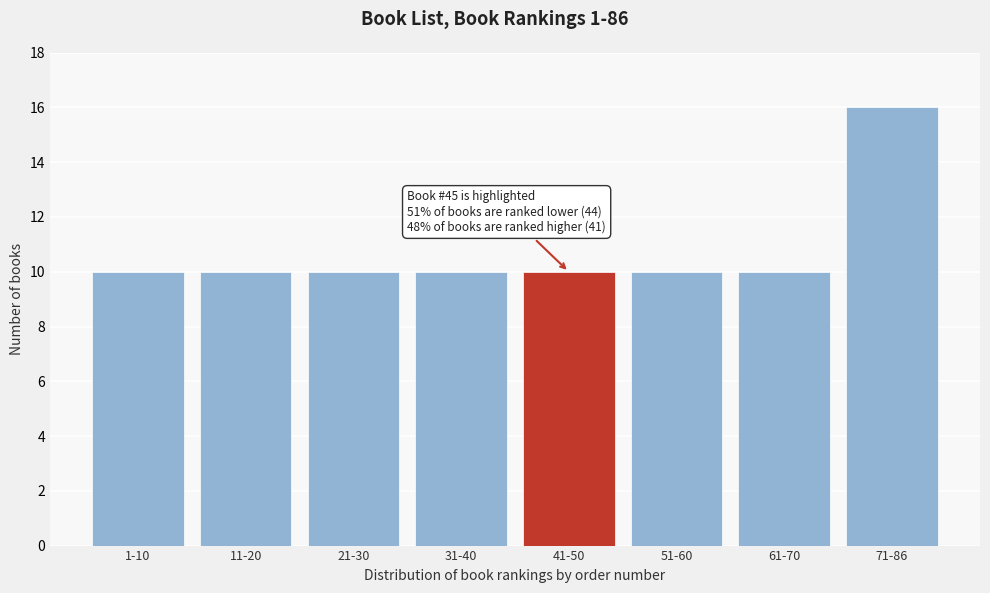

Reading left to right, what are all the values shown in this chart?

10	10	10	10	10	10	10	16